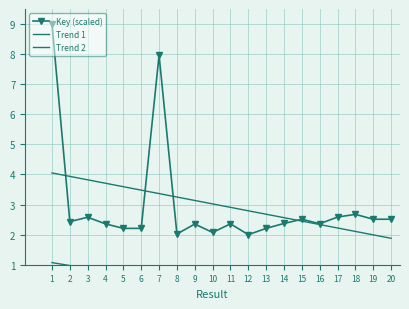

Reading left to right, what are all the values shown in this chart?

Key (scaled): 1=9.0	2=2.4	3=2.6	4=2.4	5=2.2	6=2.2	7=8.0	8=2.0	9=2.4	10=2.1	11=2.4	12=2.0	13=2.2	14=2.4	15=2.5	16=2.4	17=2.6	18=2.7	19=2.5	20=2.5
Trend 1: 1=4.1	2=3.9	3=3.8	4=3.7	5=3.6	6=3.5	7=3.4	8=3.3	9=3.1	10=3.0	11=2.9	12=2.8	13=2.7	14=2.6	15=2.4	16=2.3	17=2.2	18=2.1	19=2.0	20=1.9
Trend 2: 1=1.1	2=1.0	3=0.9	4=0.8	5=0.7	6=0.6	7=0.5	8=0.4	9=0.3	10=0.2	11=0.1	12=0.0	13=-0.1	14=-0.2	15=-0.3	16=-0.4	17=-0.5	18=-0.6	19=-0.7	20=-0.8